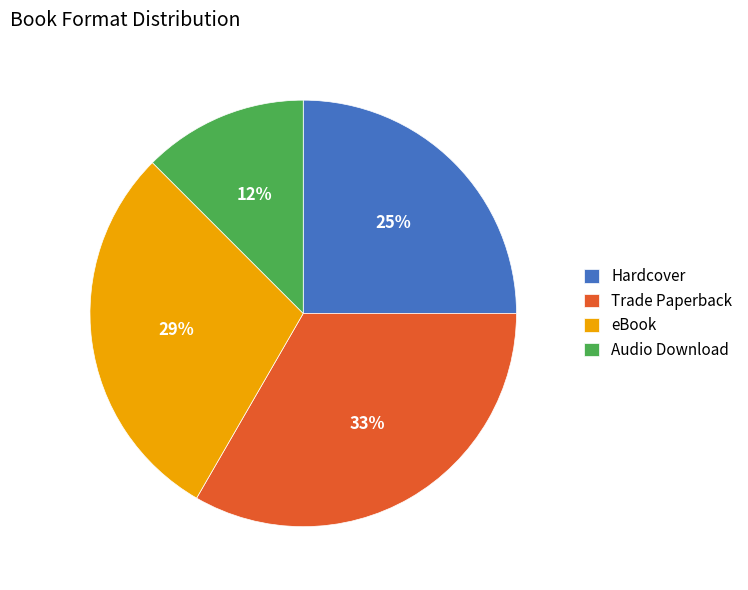

Rank the categories by value from lowest to highest.

Audio Download, Hardcover, eBook, Trade Paperback